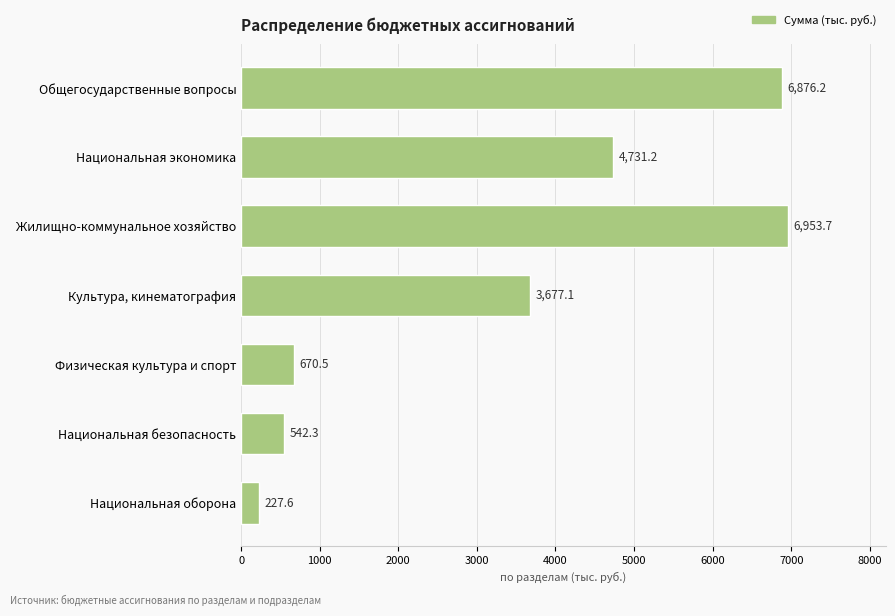

List the labels in order of value, smallest first.

Национальная оборона, Национальная безопасность, Физическая культура и спорт, Культура, кинематография, Национальная экономика, Общегосударственные вопросы, Жилищно-коммунальное хозяйство